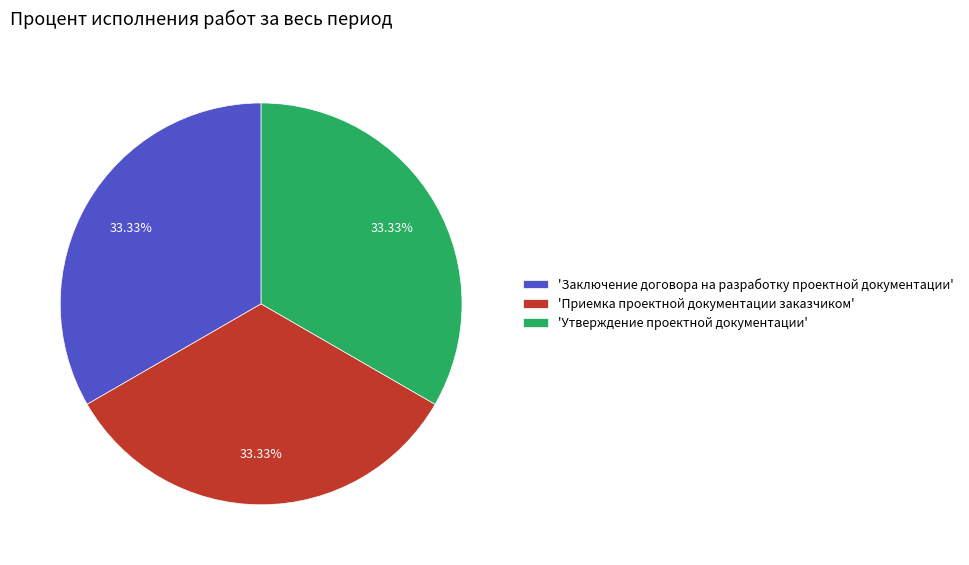

Is there any slice that represents more than half of the pie?

No